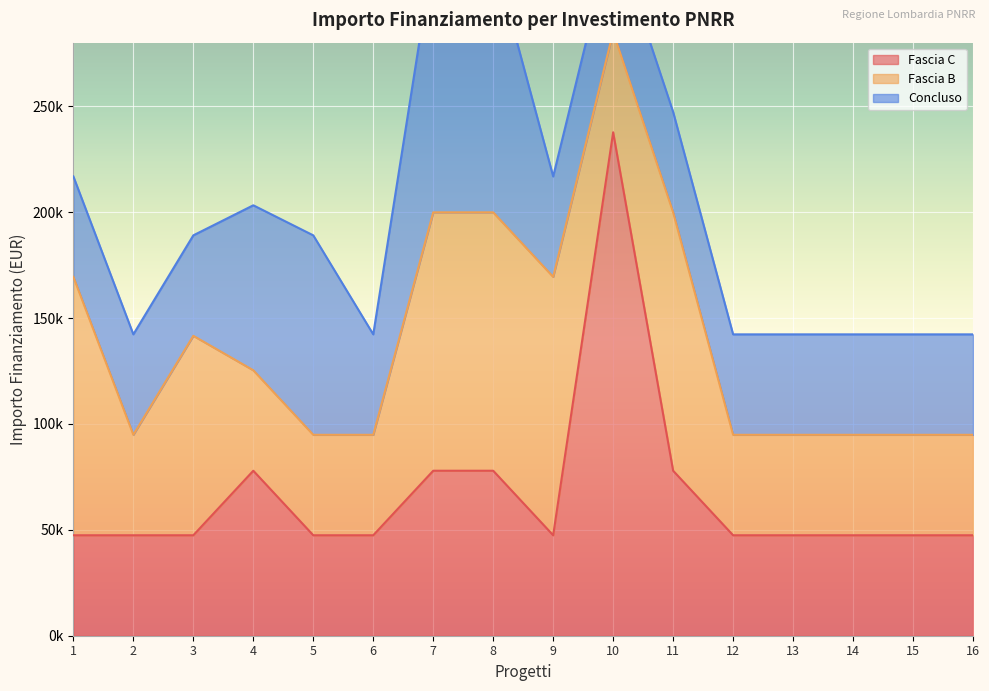

How many data points in Concluso are above 47427?

4